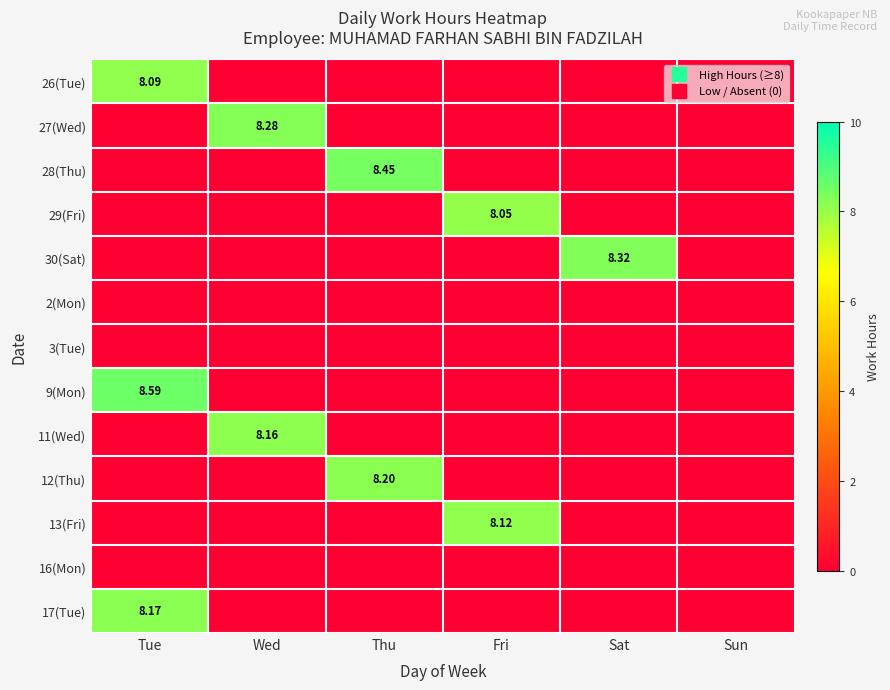

List the labels in order of 26(Tue) value, largest first.

Tue, Wed, Thu, Fri, Sat, Sun